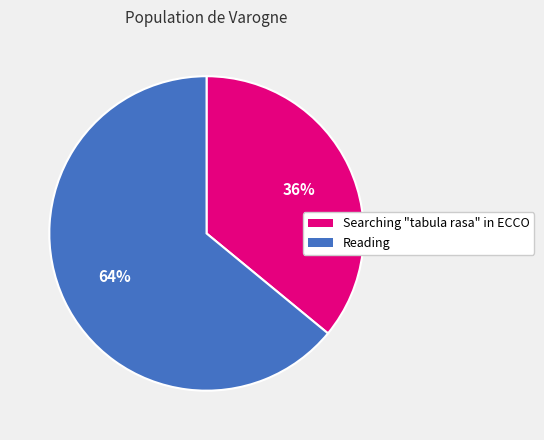

Rank the categories by value from lowest to highest.

Searching "tabula rasa" in ECCO, Reading